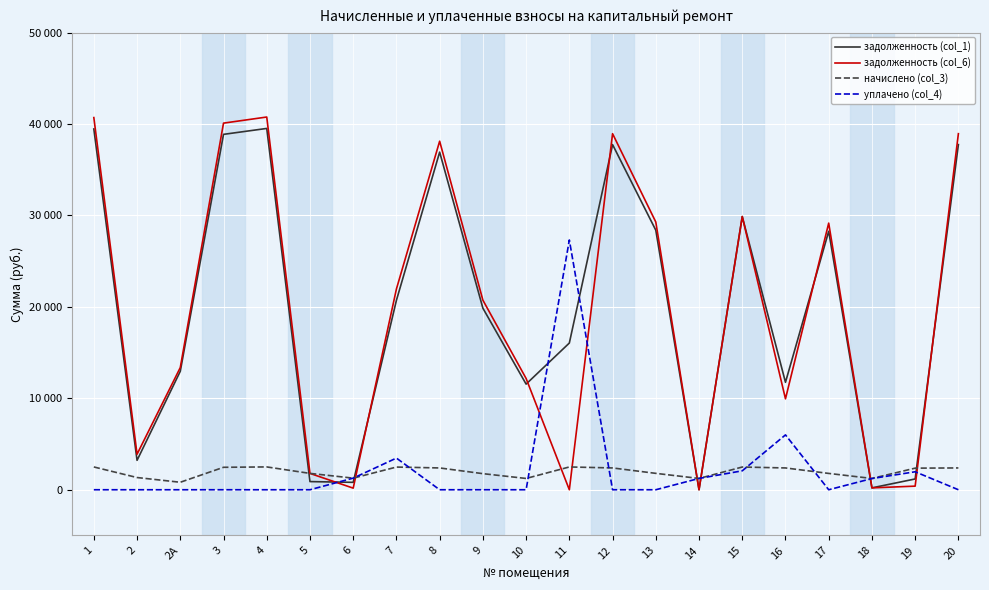

What is the maximum value for уплачено (col_4)?

27317.0